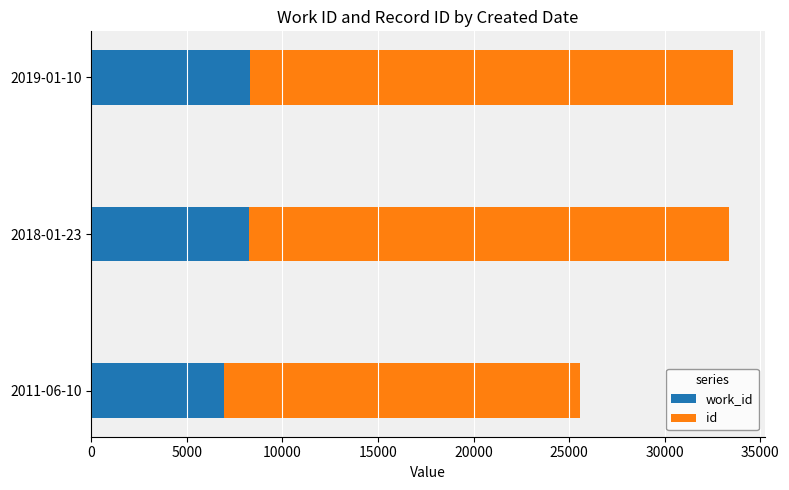

What is the total value across all series at 2018-01-23?

33385